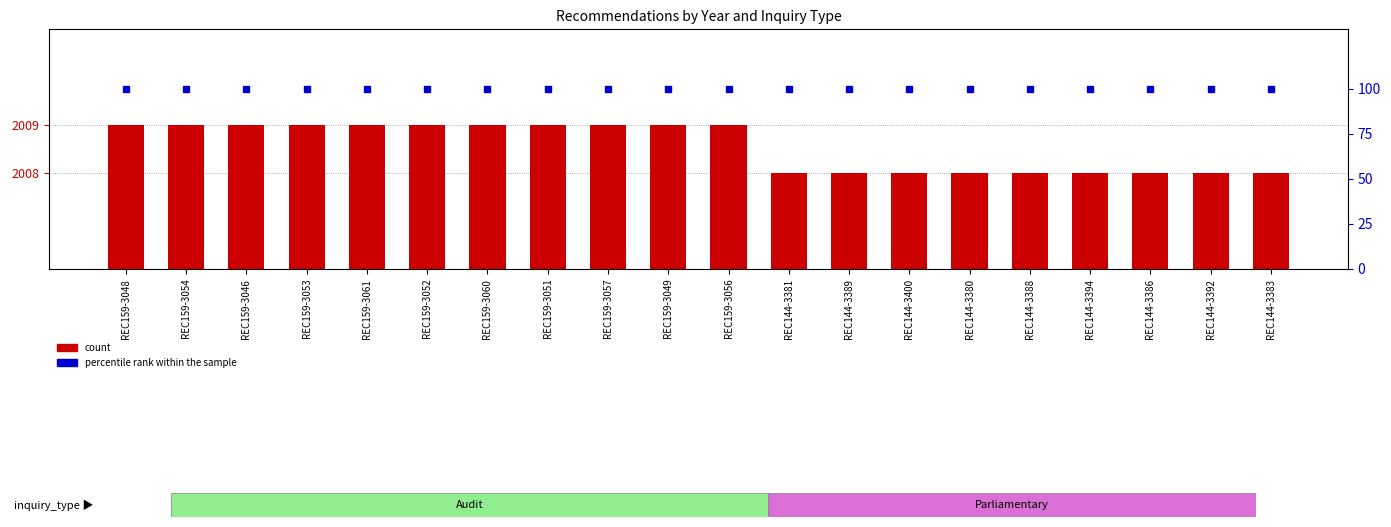

Which category has the lowest value across all series?

REC159-3048